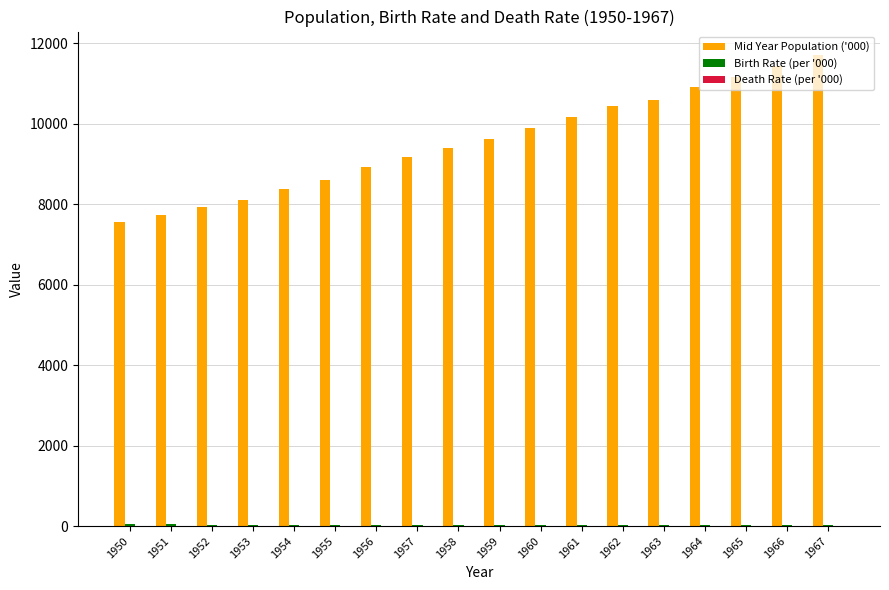

Which category has the highest value across all series?

1967